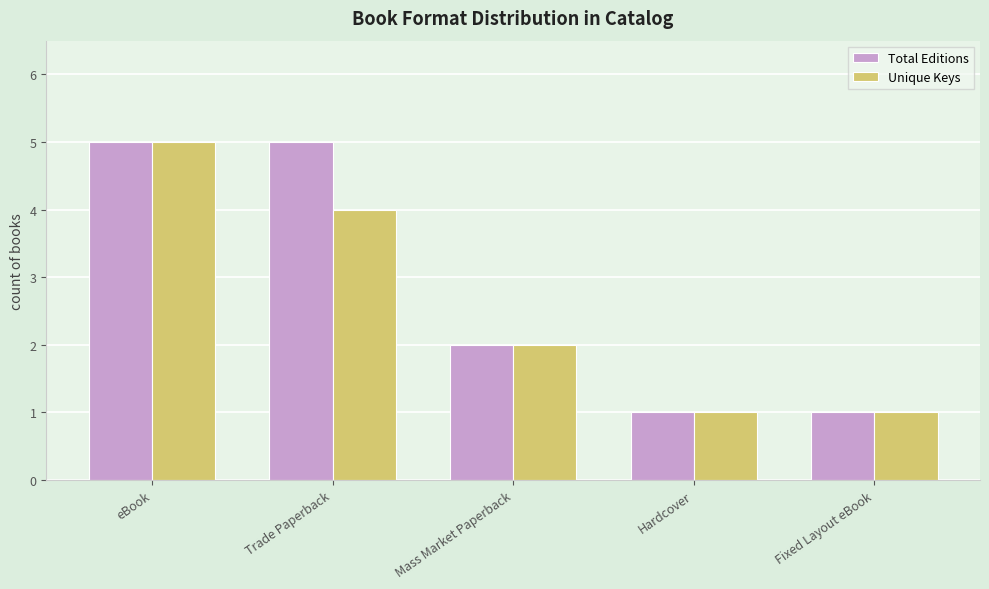

Are the bars grouped side by side (vs. stacked)?

Yes